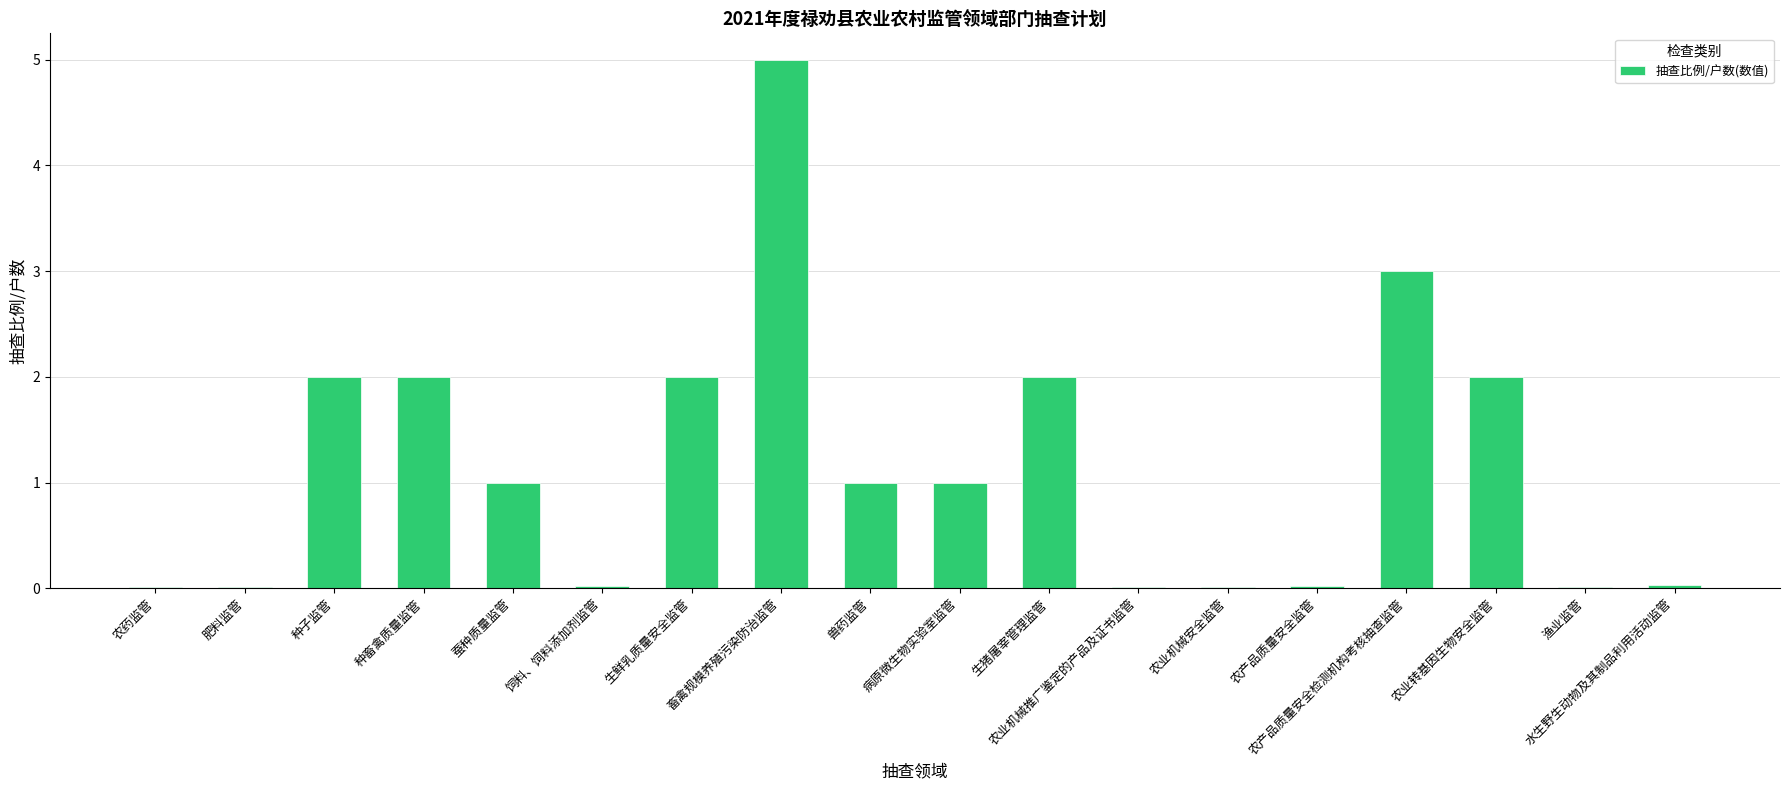

True or false: the data shows 1.0 at 病原微生物实验室监管.

True